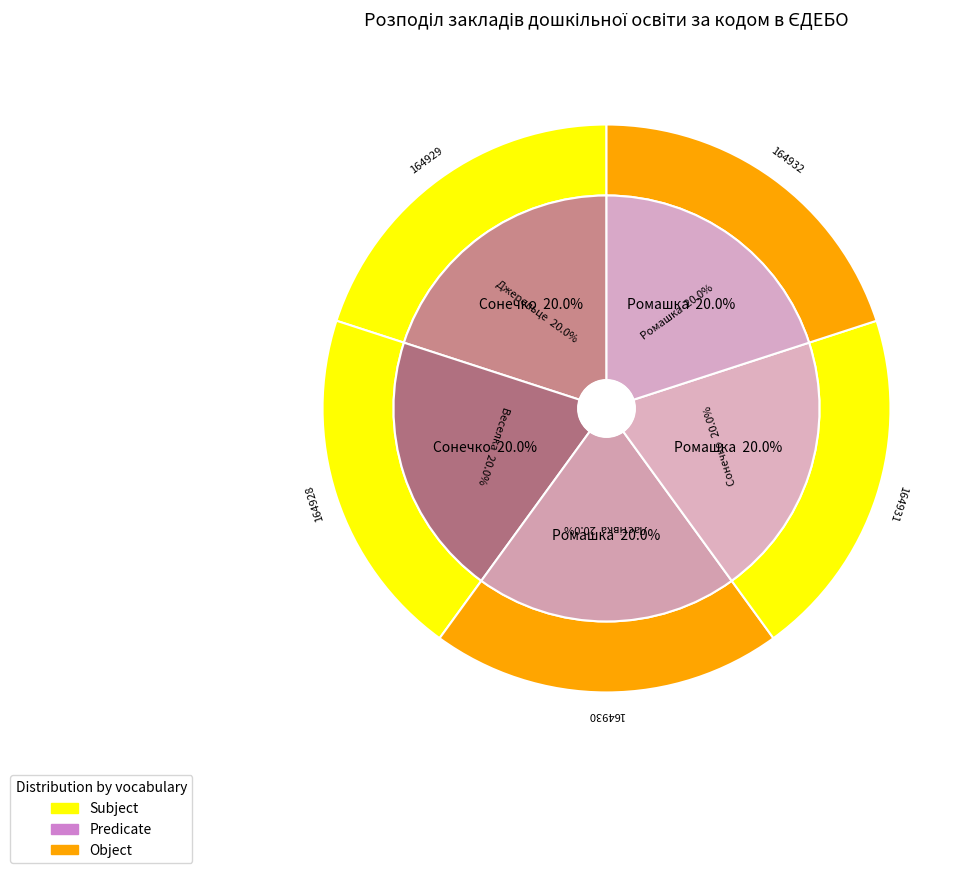

To the nearest percent, what is the combined percentage of Ромашка and Джерельце?

40%